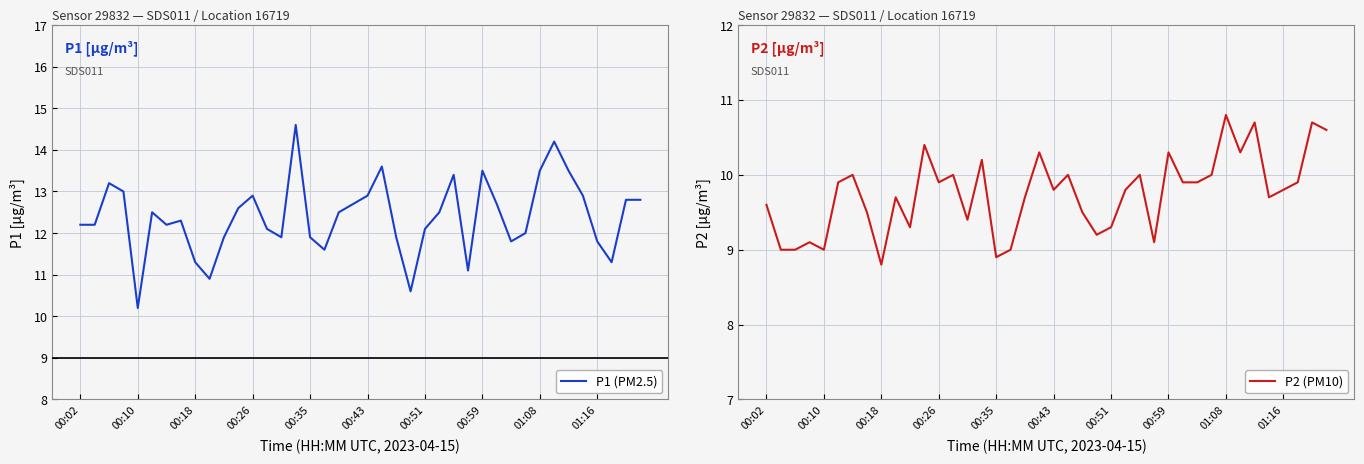

What is the difference between the highest and lowest values at 22?

2.4